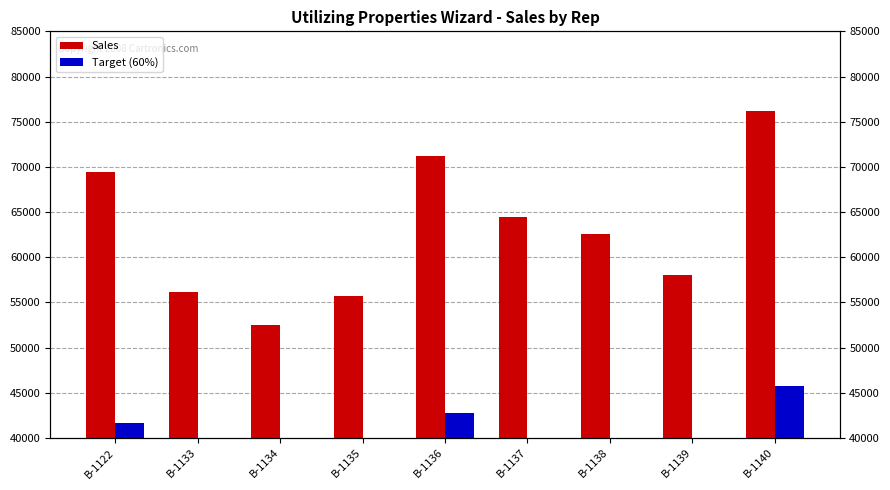

Is it true that Target (60%) equals 59751 at B-1138?

False